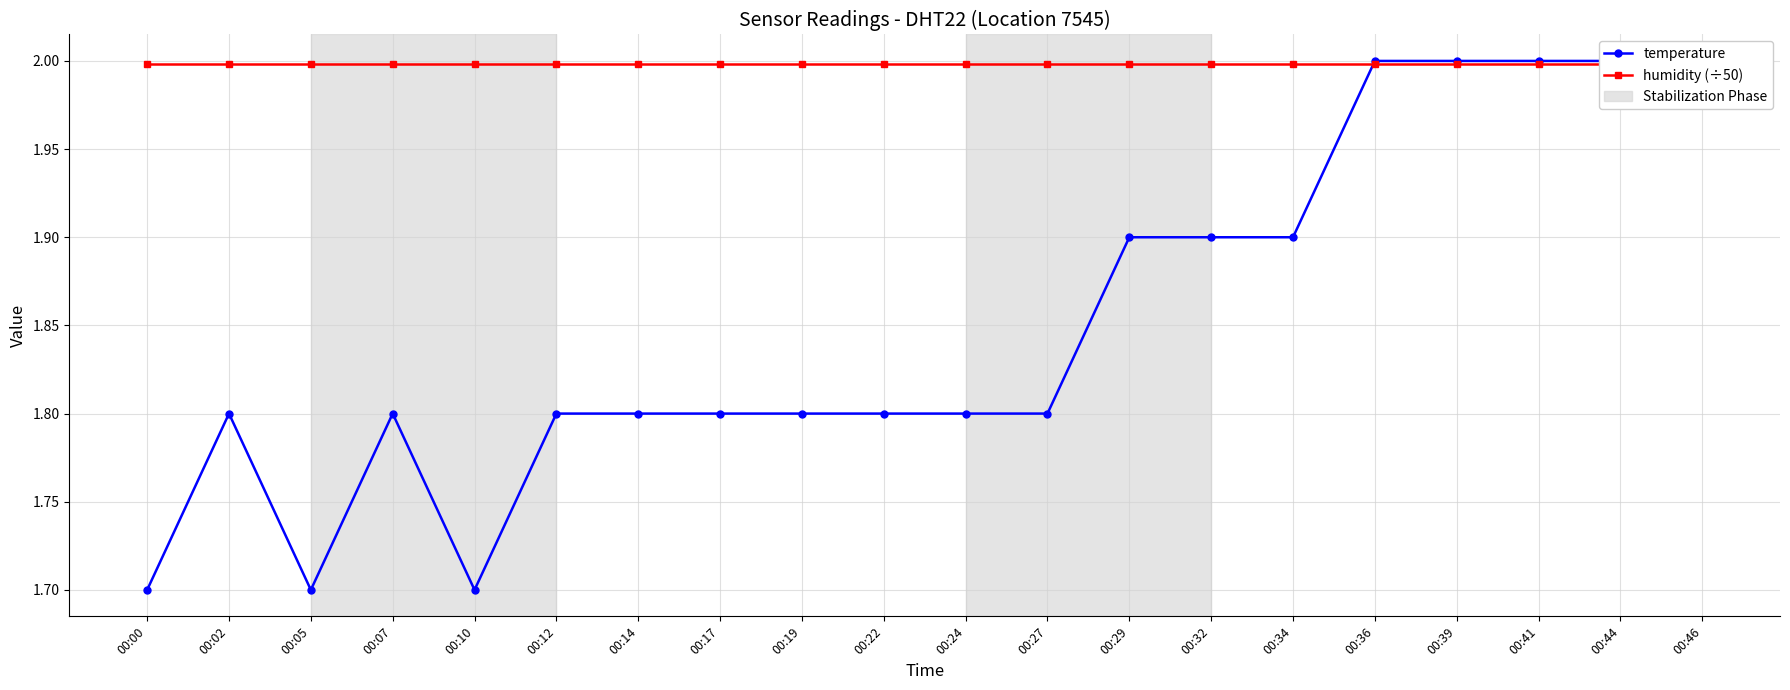

Between 00:10 and 00:19, which series saw the biggest shift?

temperature